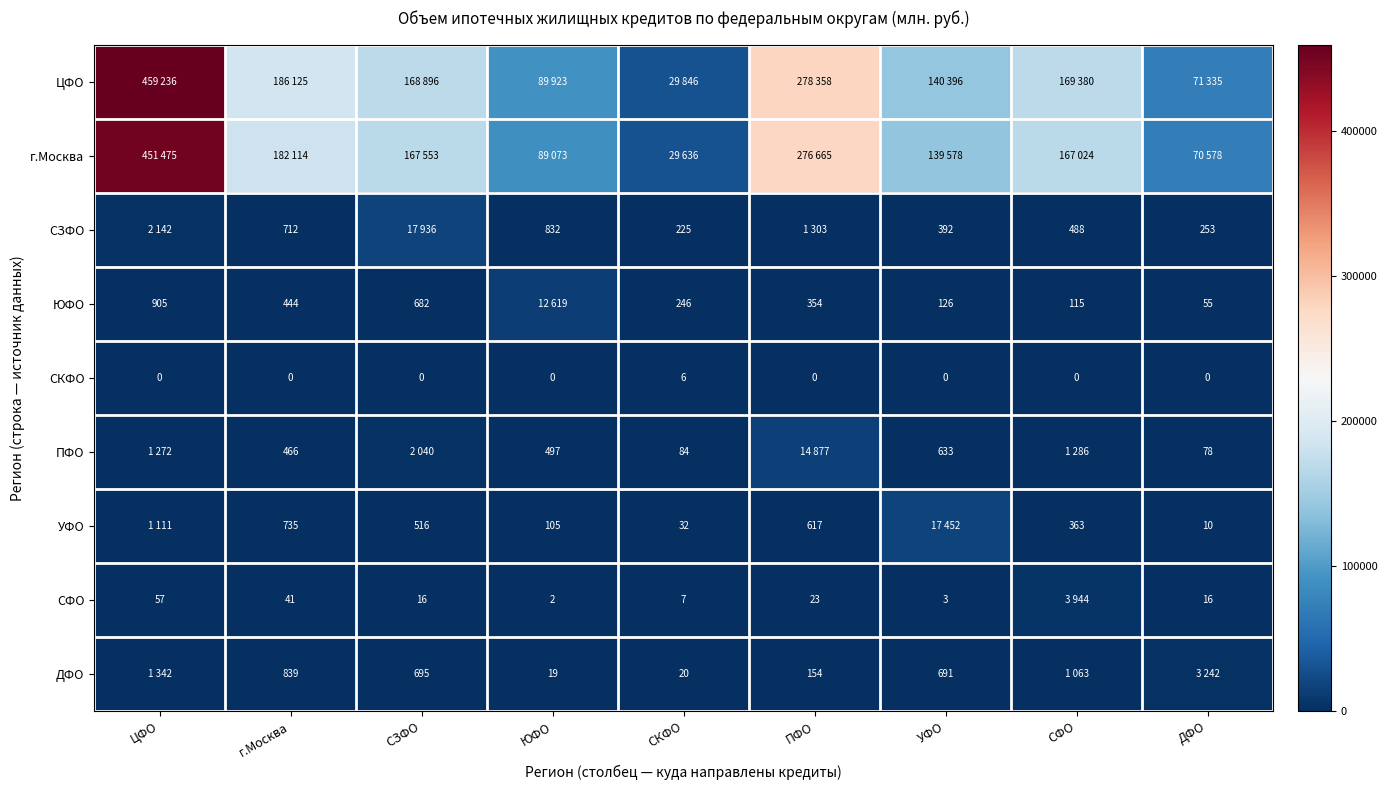

True or false: УФО has a value of 363 at СФО.

True